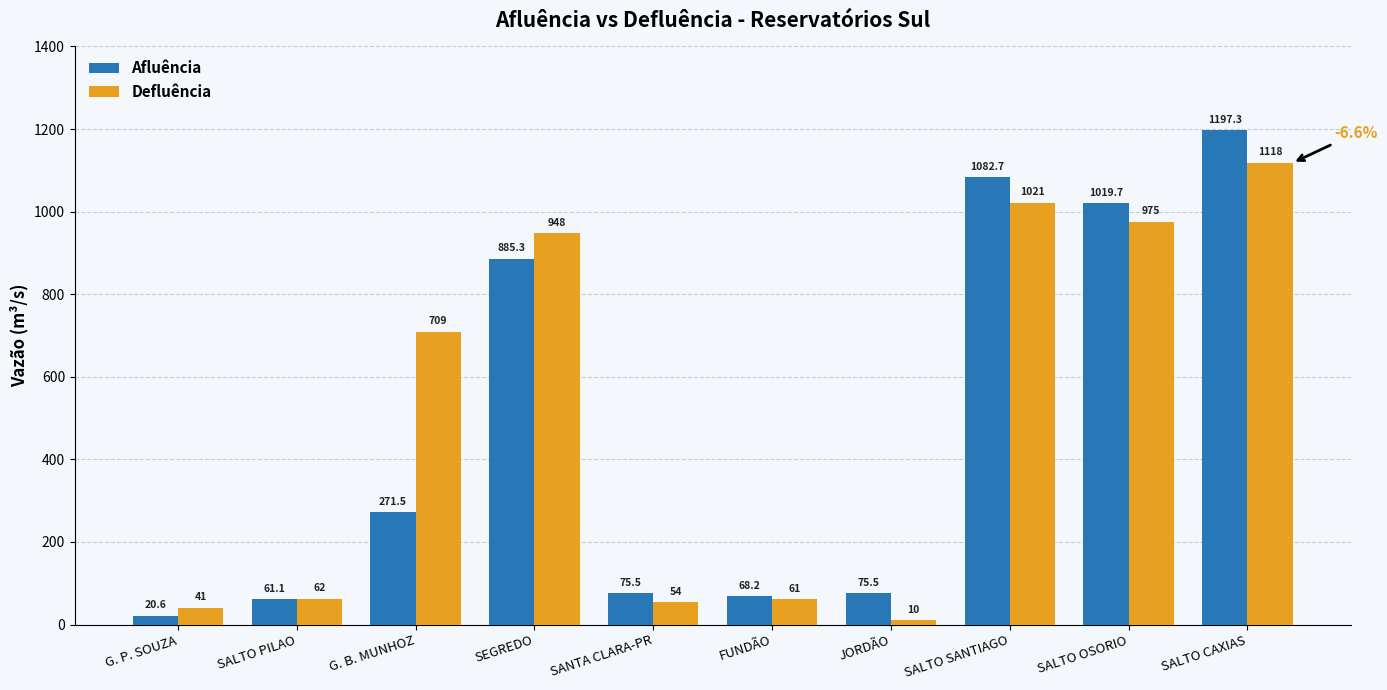

What is the label of the 4th bar from the left?

SEGREDO